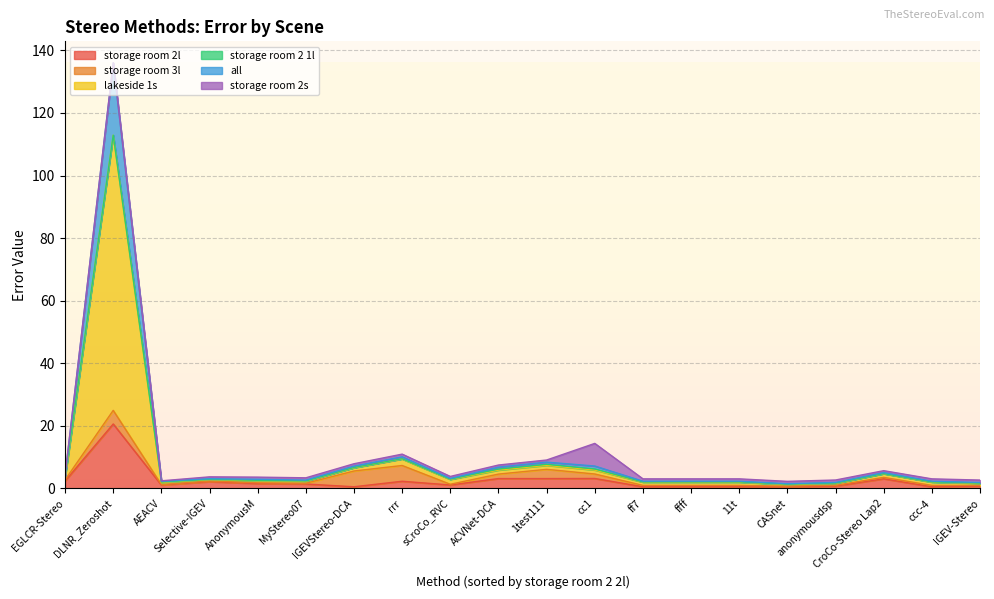

How many lines are shown in the chart?

6